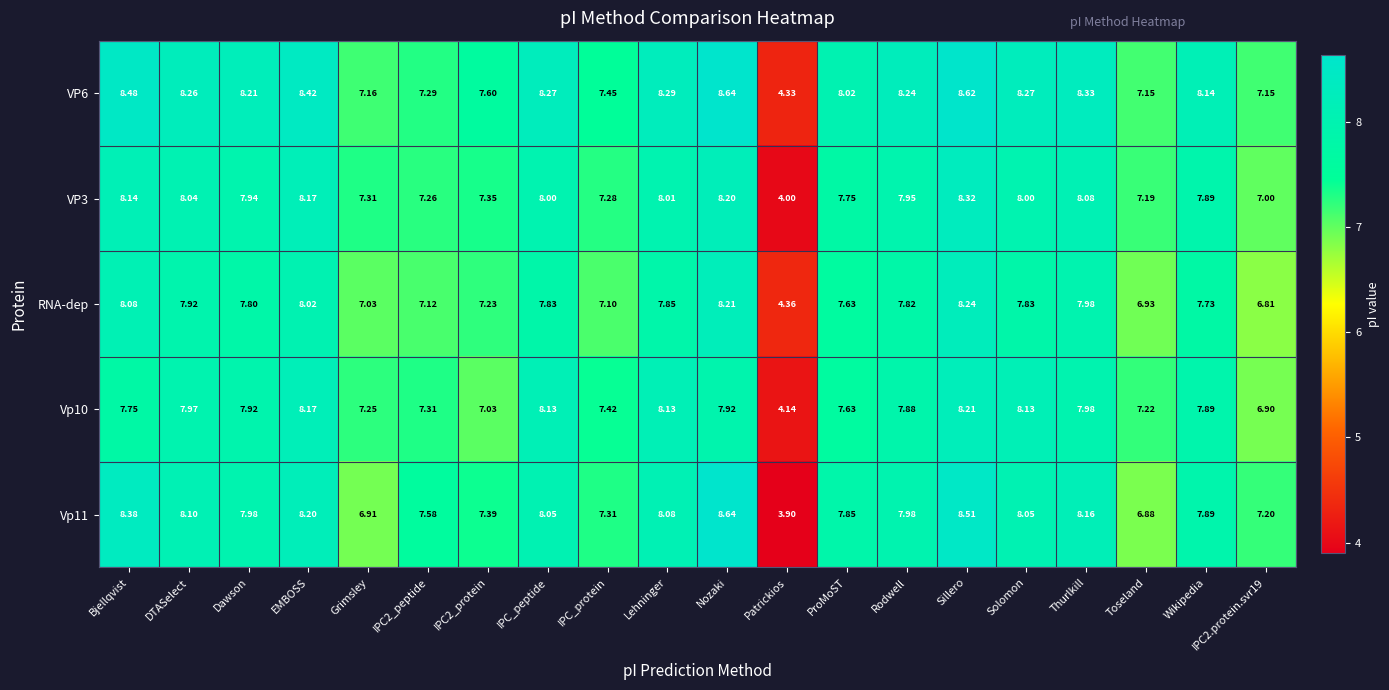

At which category is the sum across all series the highest?

Sillero